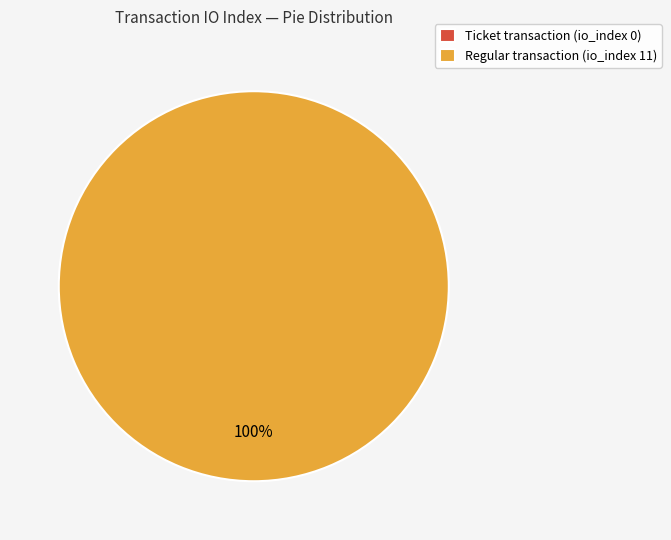

Which category has the smallest portion of the pie?

io_index=0 (Ticket)